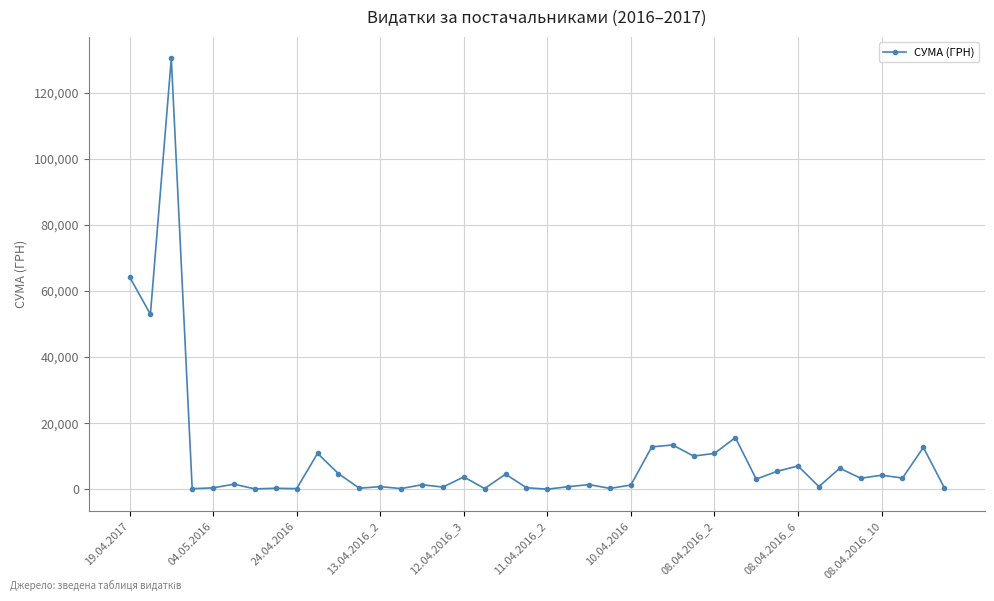

What is the difference between the maximum and minimum values?

130357.3